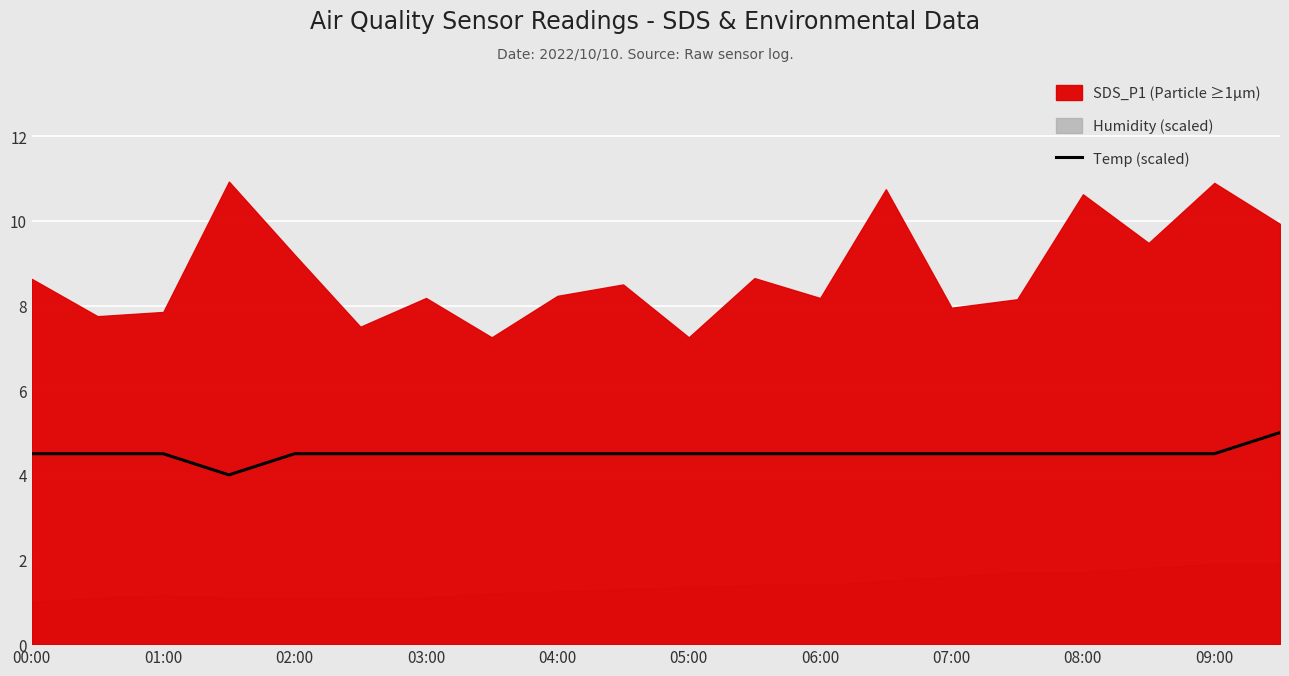

The value of Temp (scaled) at 03:00 is 1.6. True or false?

False